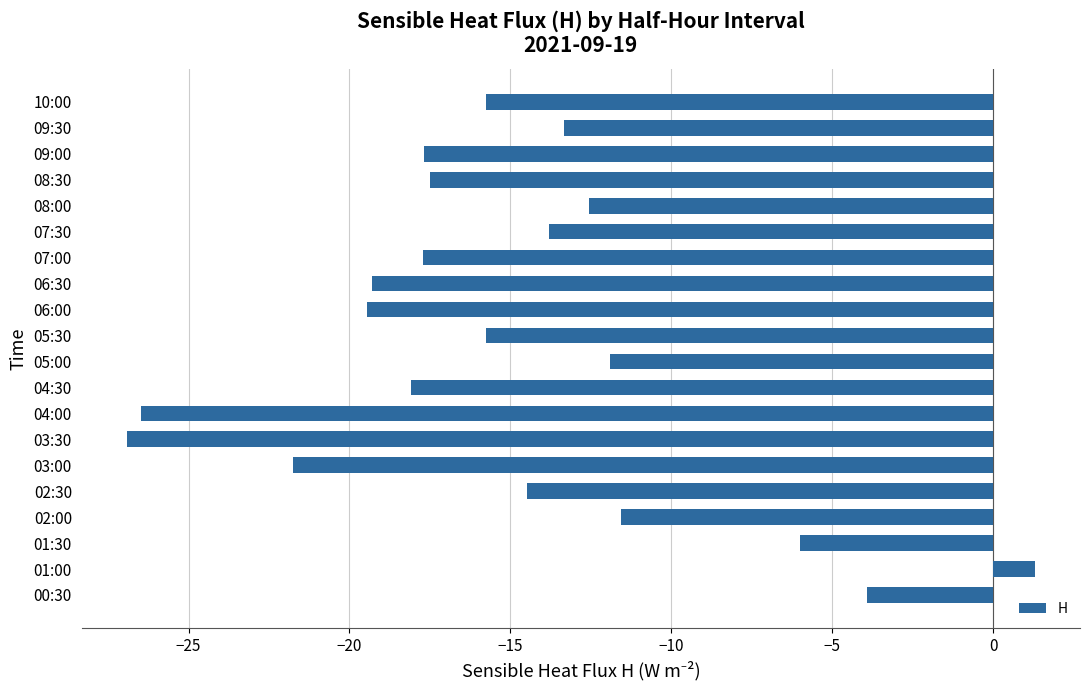

Which has a higher value, 06:00 or 10:00?

10:00